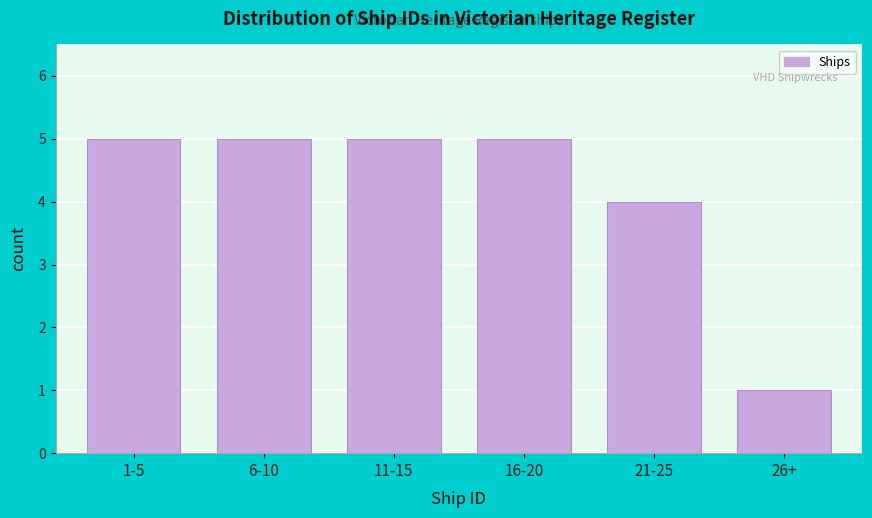

Reading right to left, extract all data points from this chart.

1	4	5	5	5	5